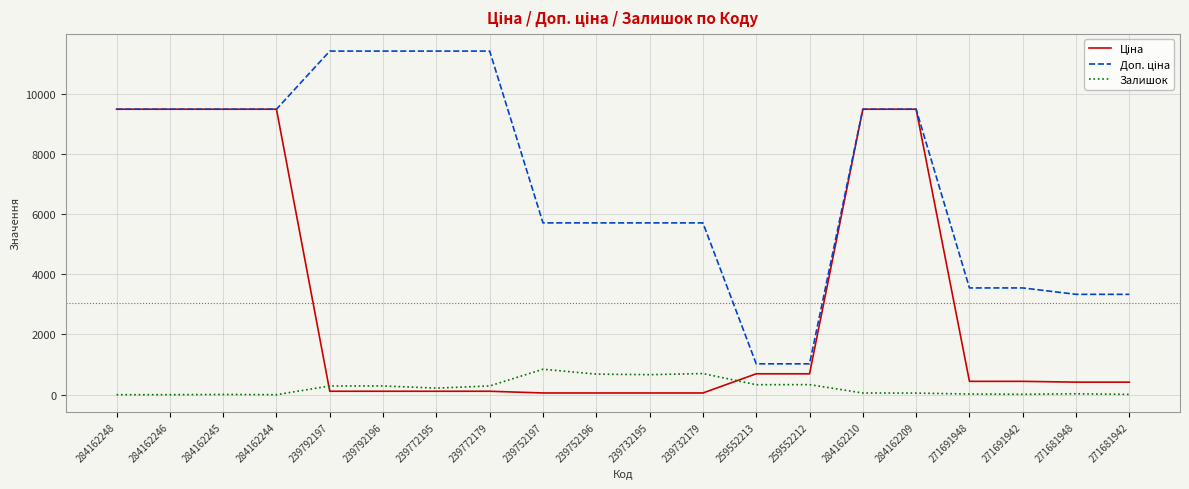

What is the maximum value shown in the chart?

11410.0